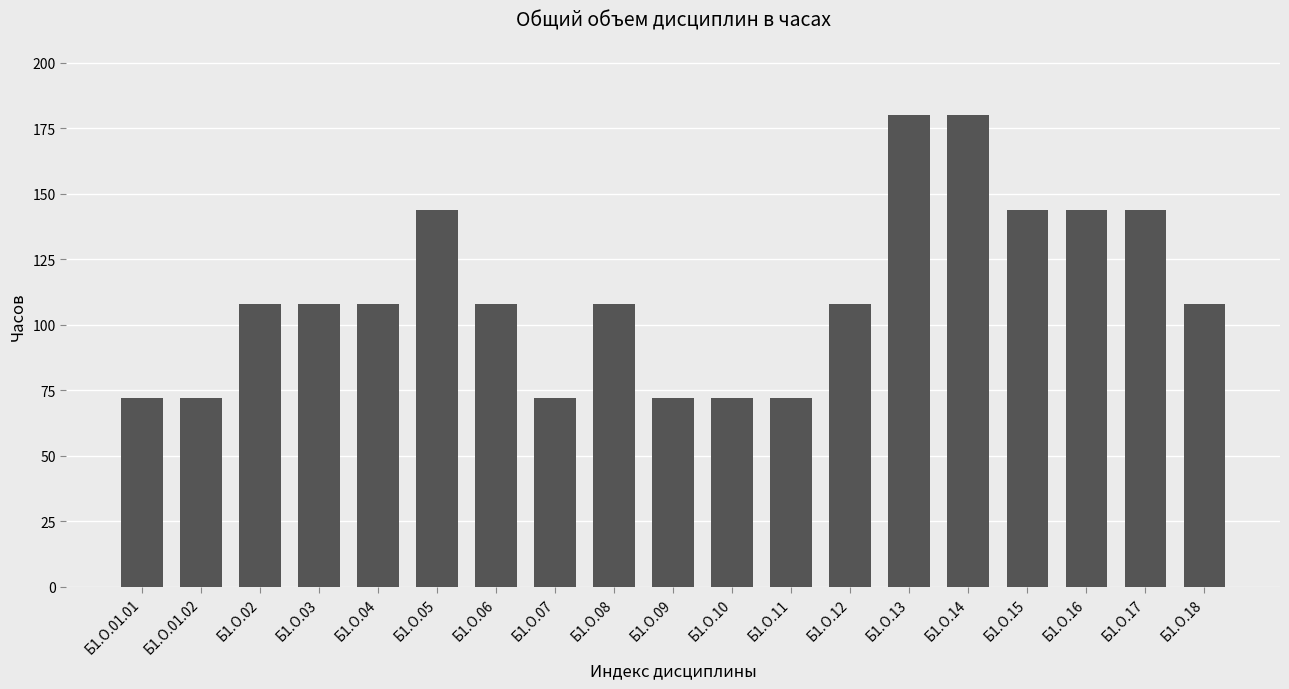

What is the difference between the maximum and minimum values?

108